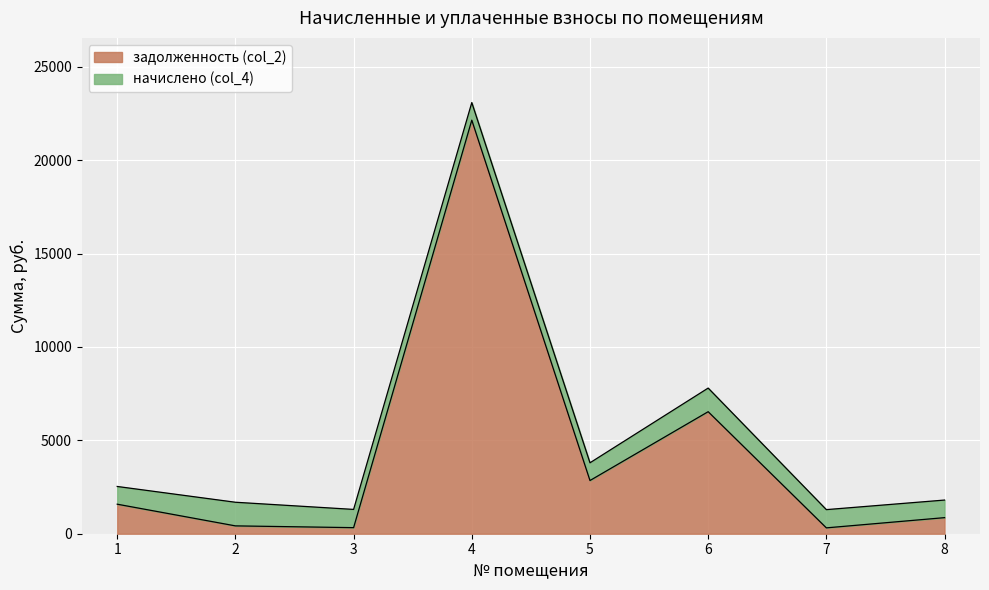

True or false: the data has more than 2 interior local peaks.

False